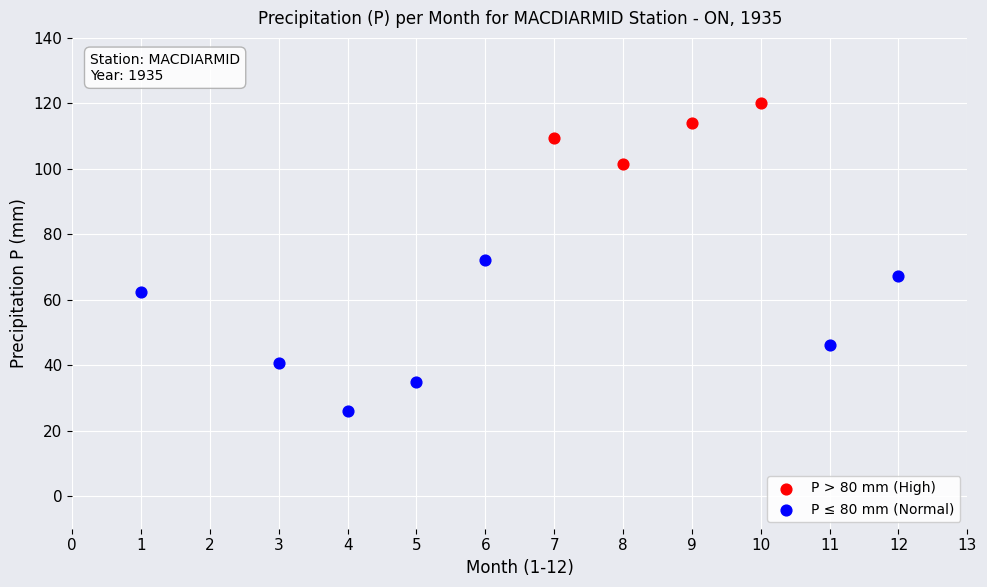

Which series contains the lowest Y value?

P ≤ 80 mm (Normal)